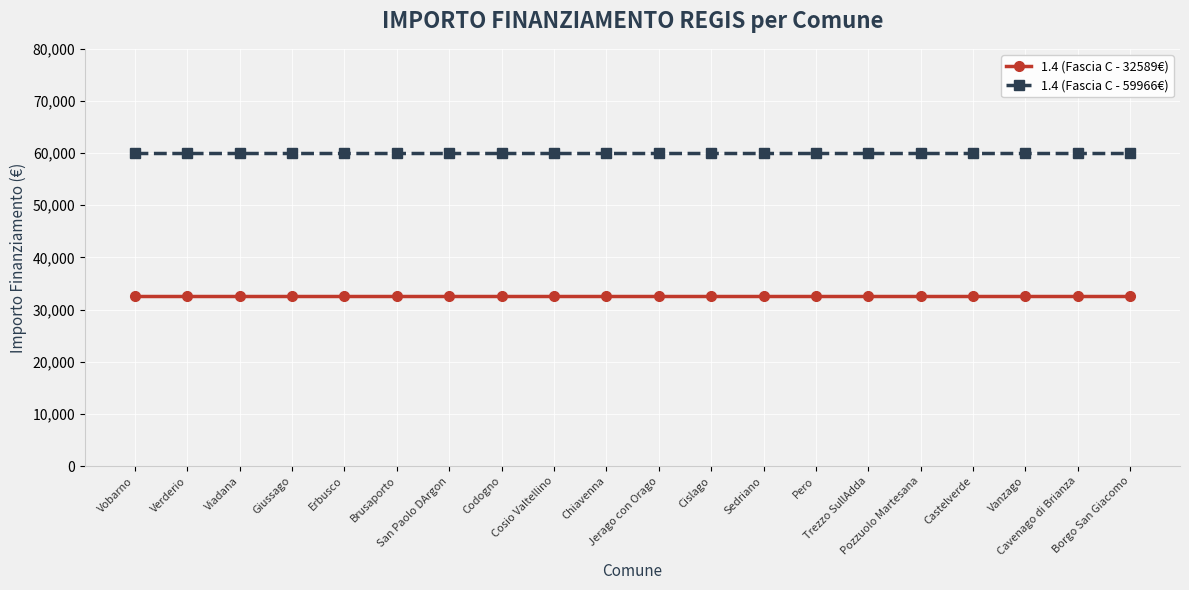

What is the difference between the highest and lowest values at Vobarno?

27377